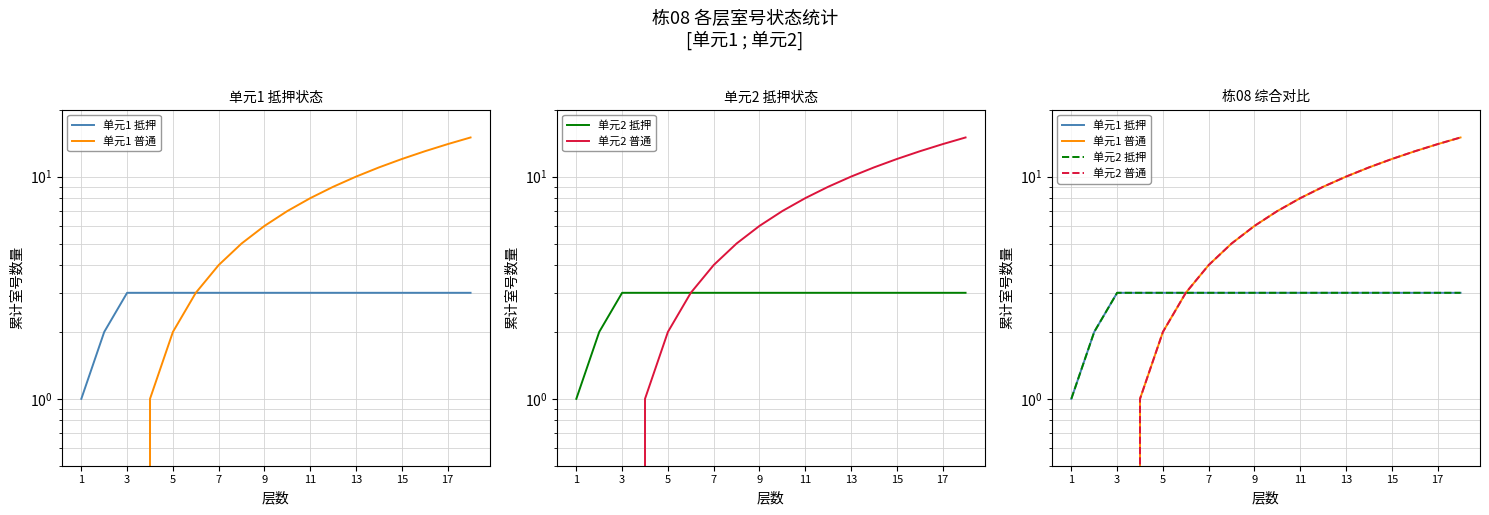

What is the difference between the maximum and minimum values in the 单元1 普通 series?

15